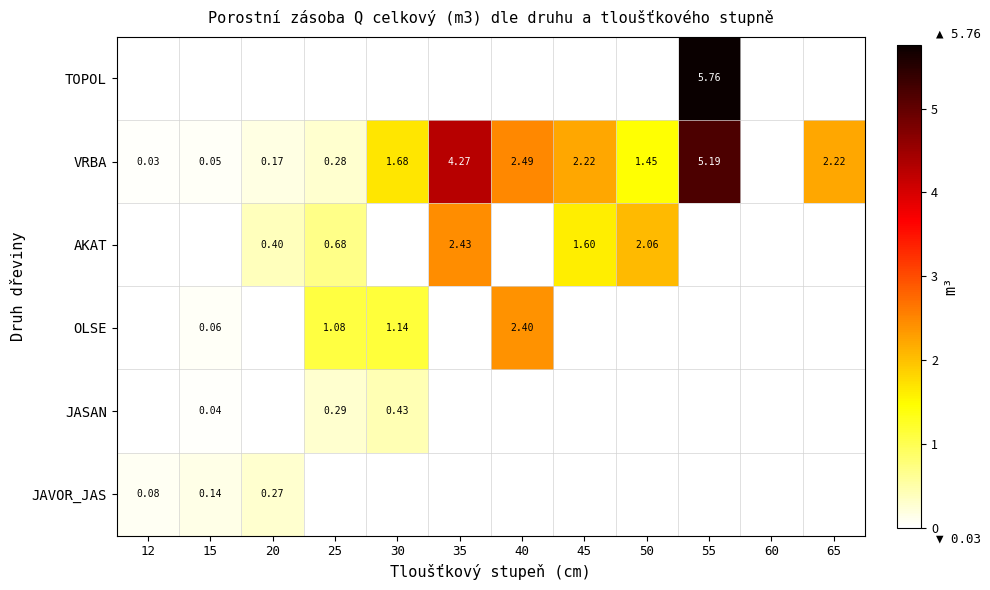

What is the maximum value shown in the chart?

5.8